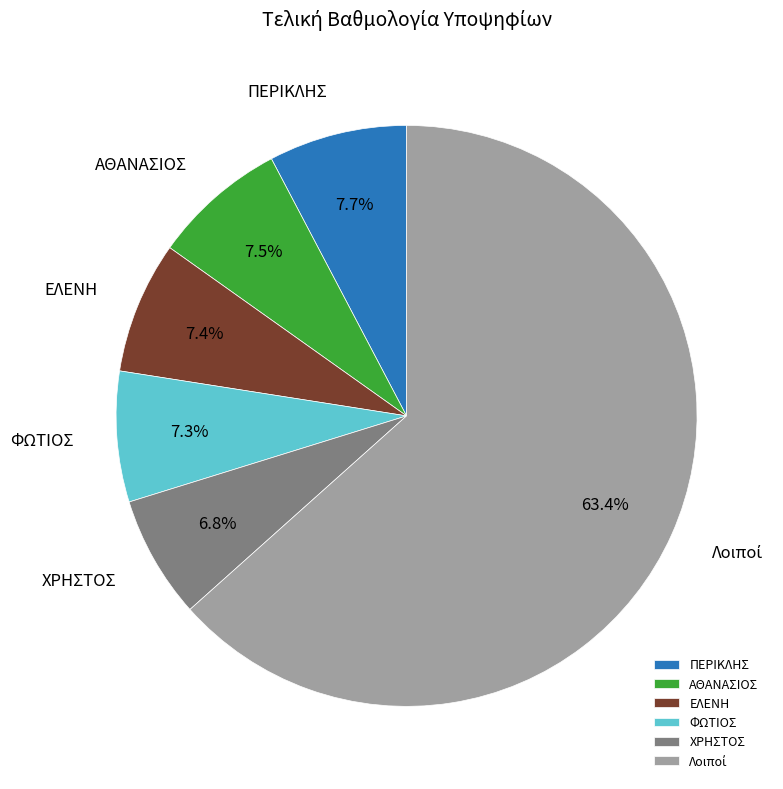

What is the total percentage of ΠΕΡΙΚΛΗΣ and ΧΡΗΣΤΟΣ?

14.5%